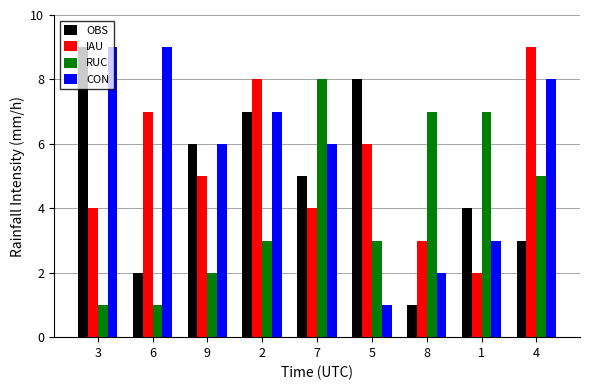

Rank the series by their average value, from lowest to highest.

RUC, OBS, IAU, CON